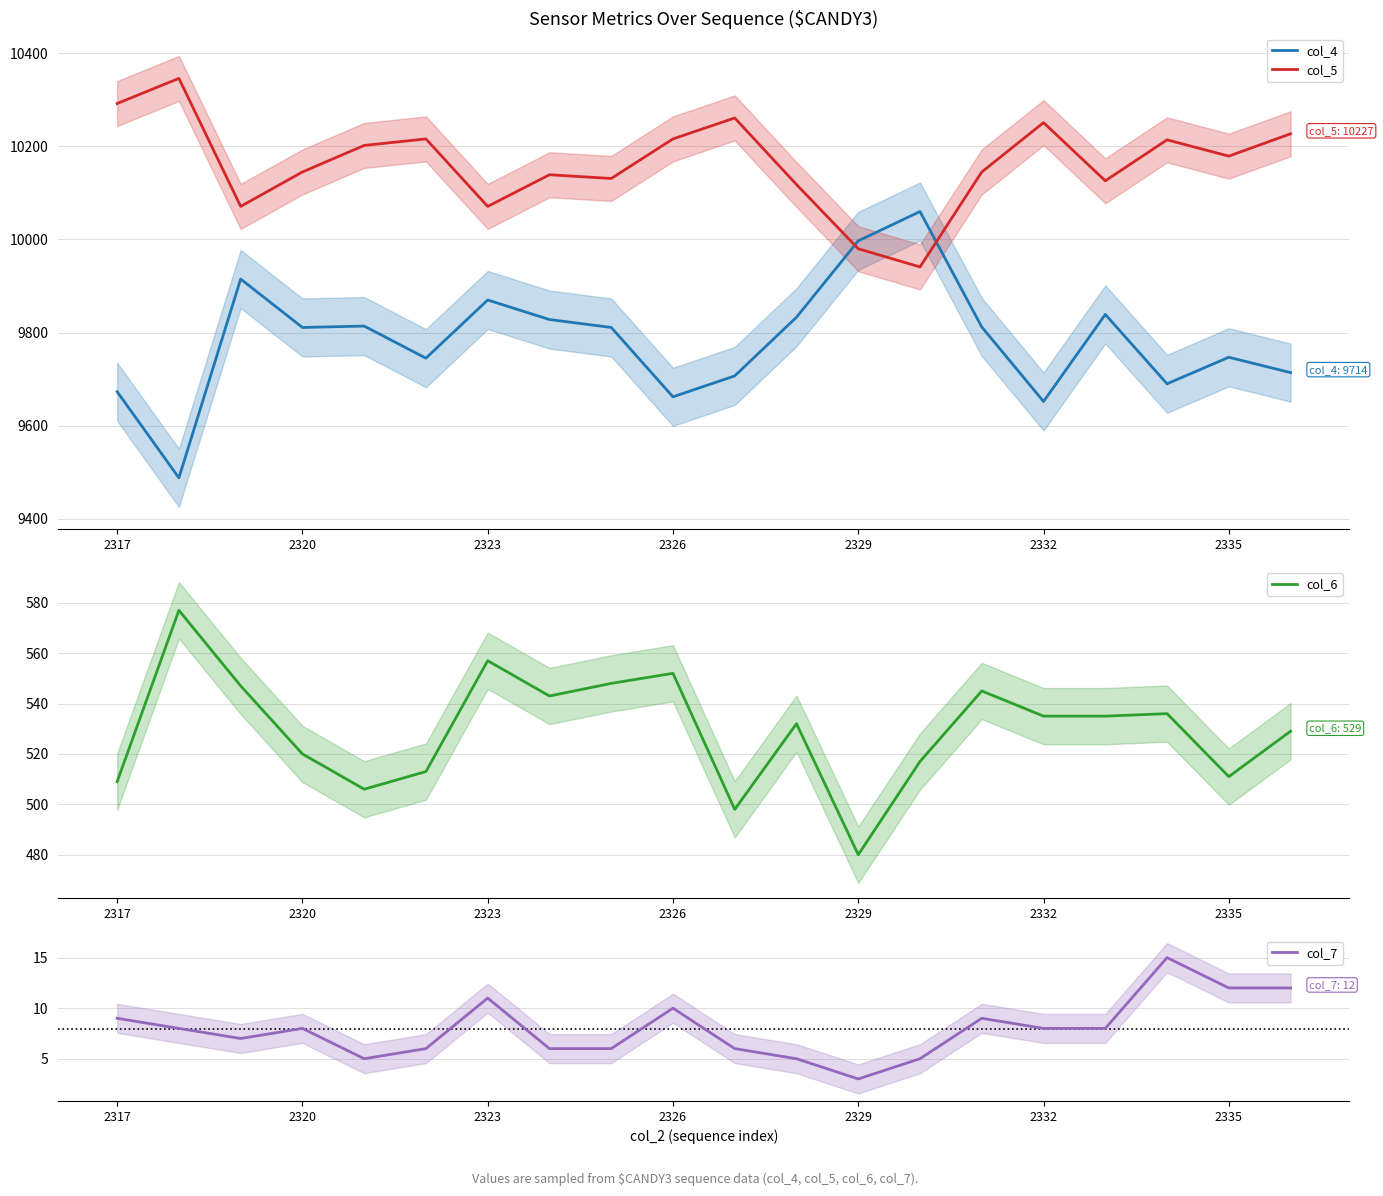

How many interior local peaks does the col_7 series have?

5